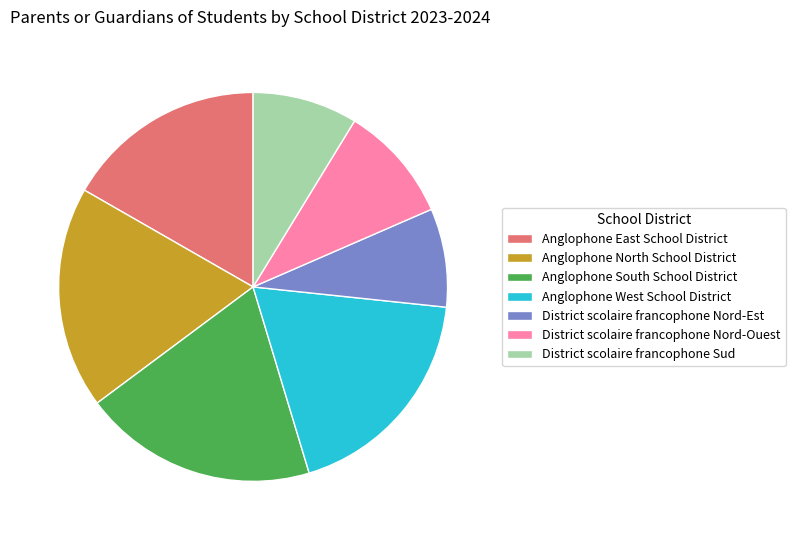

How many segments does this pie chart have?

7